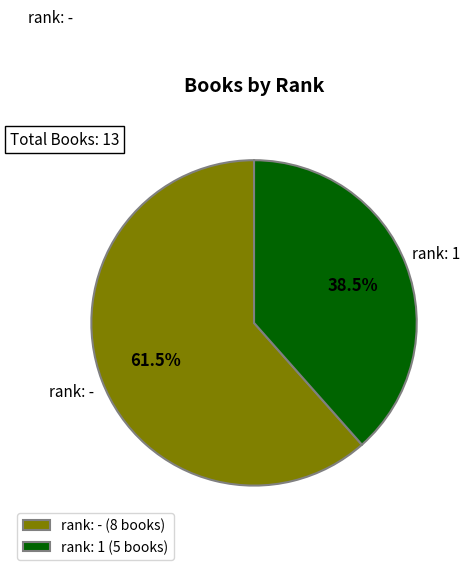

Is there a majority slice in this chart?

Yes